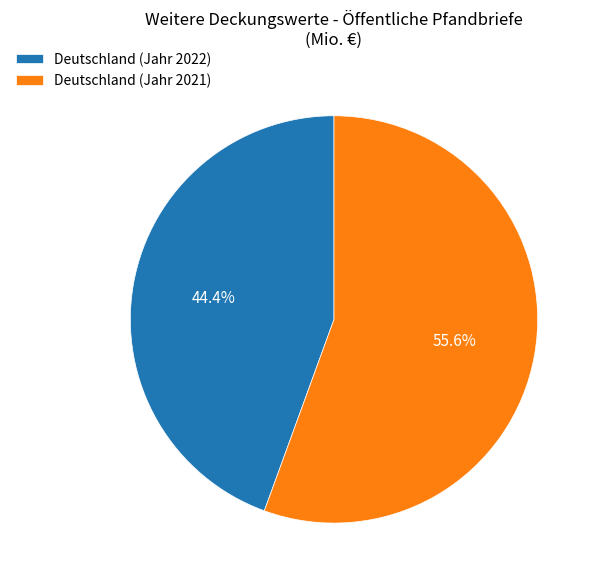

Count the number of slices in the pie.

2